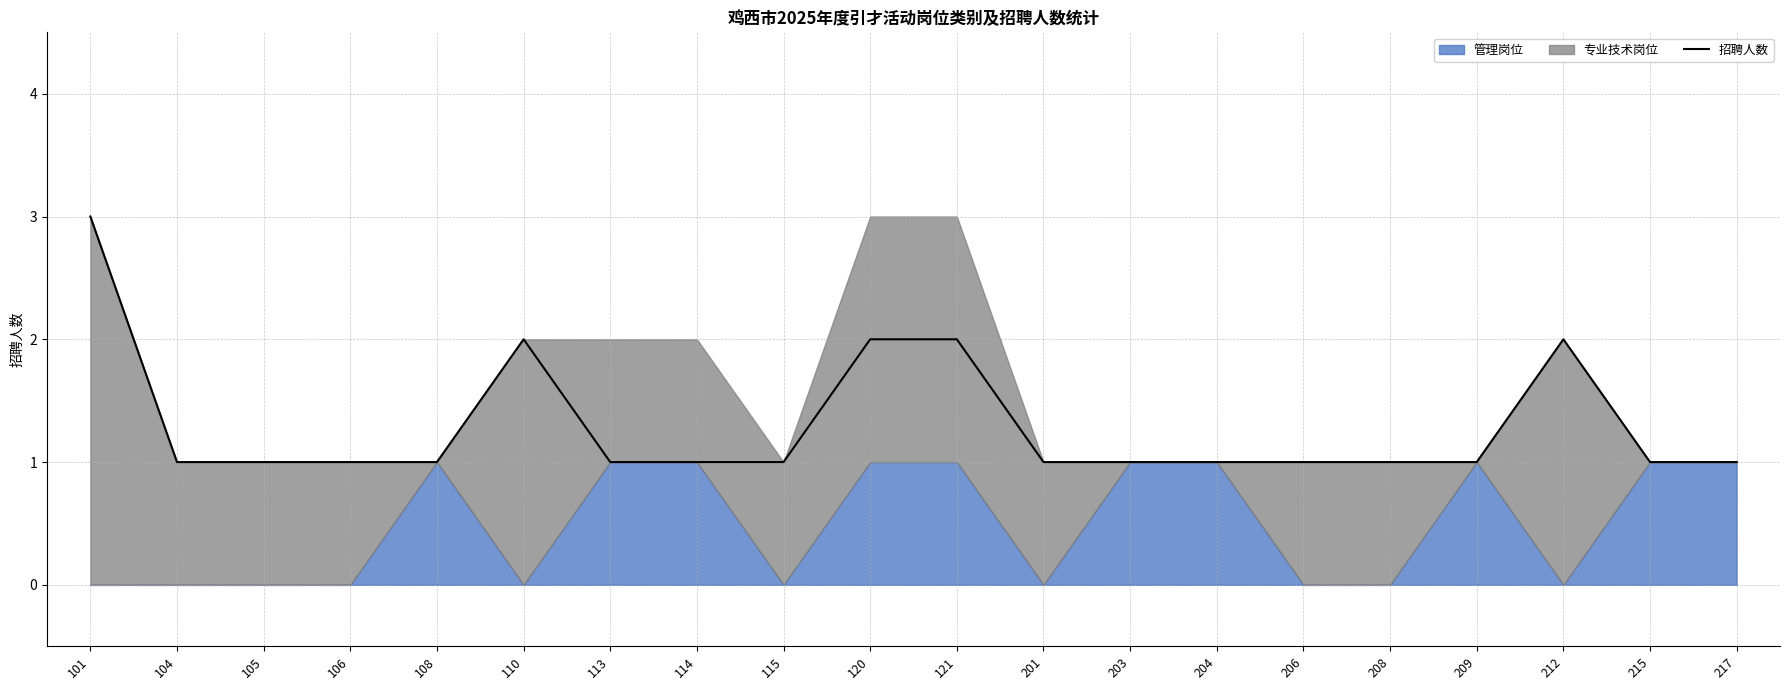

What is the sum of all values?

26